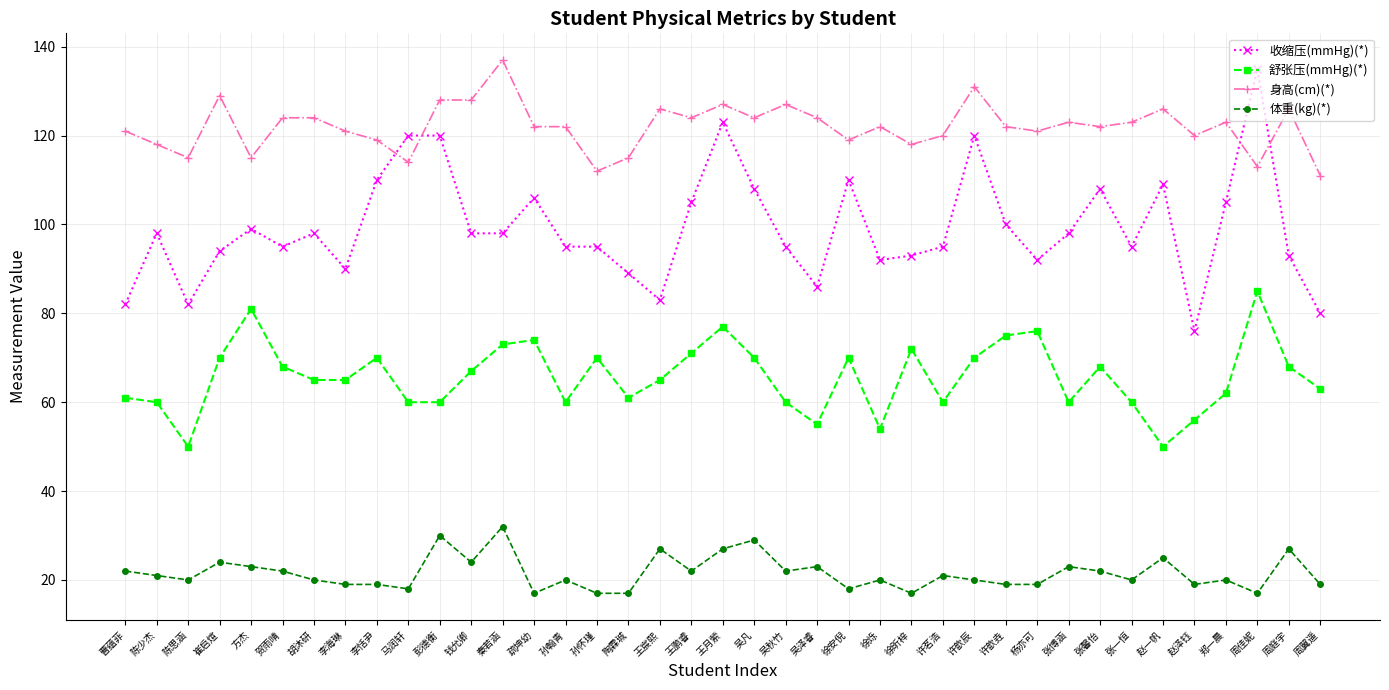

What is the total value across all series at 周佳妮?

350